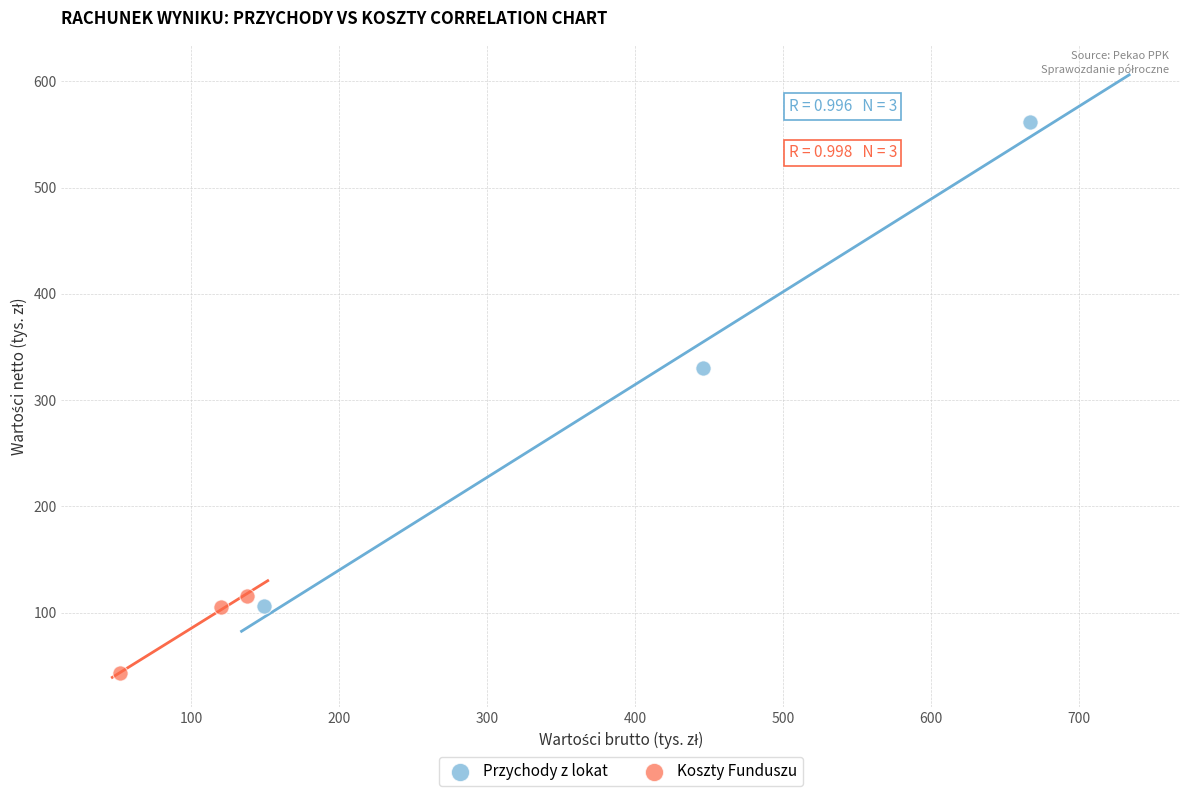

What are all the series names shown in the legend?

Przychody z lokat, Koszty Funduszu